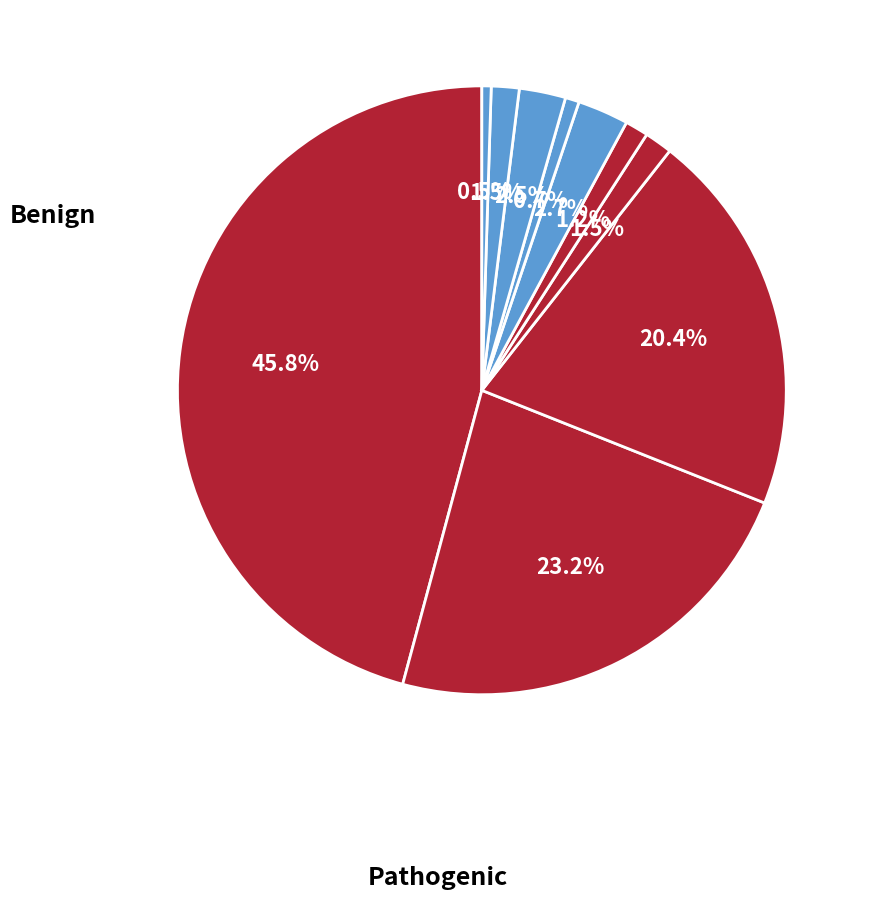

Count the number of slices in the pie.

10